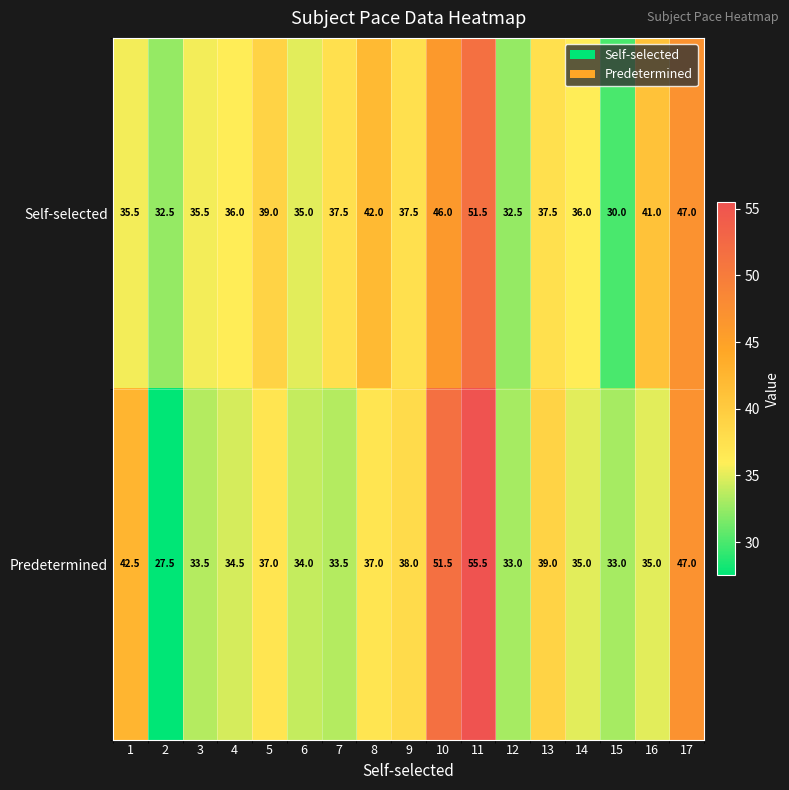

What is the maximum value shown in the chart?

55.5